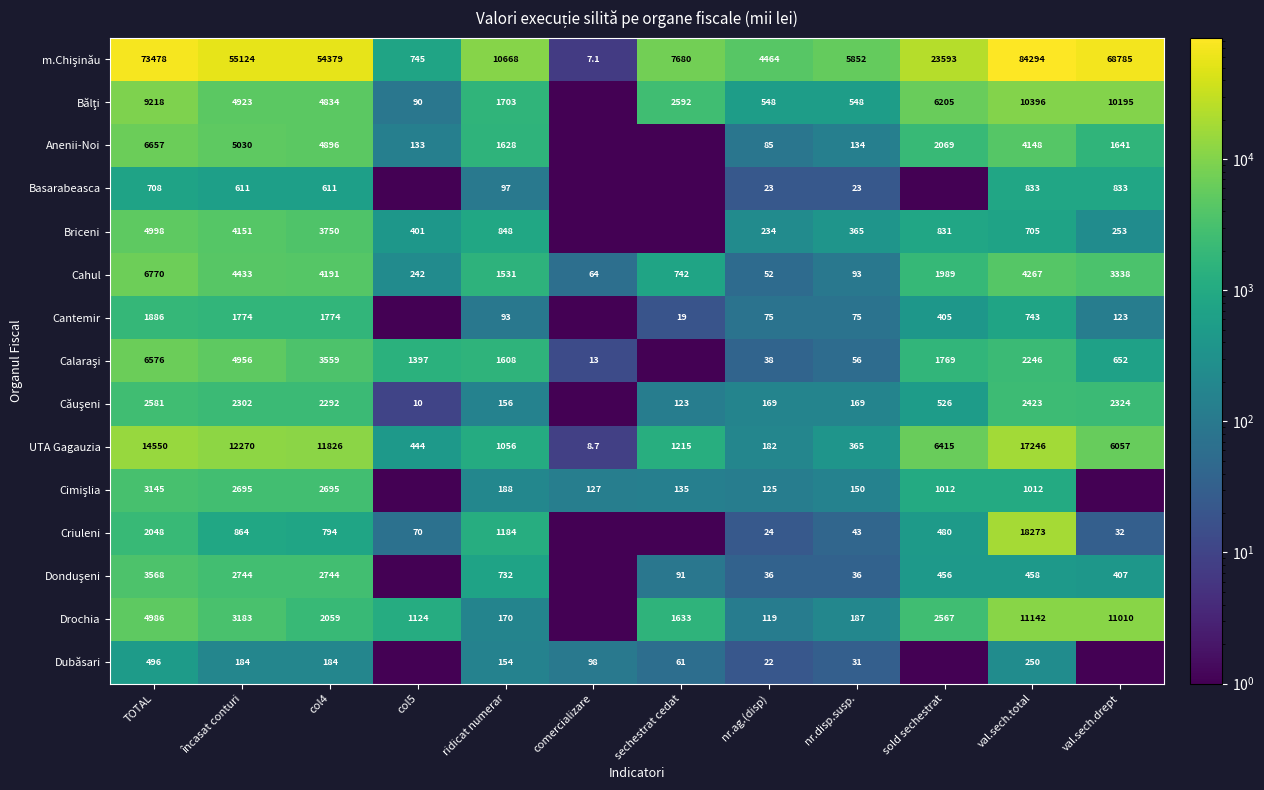

At which label does UTA Gagauzia reach its peak?

val.sech.total